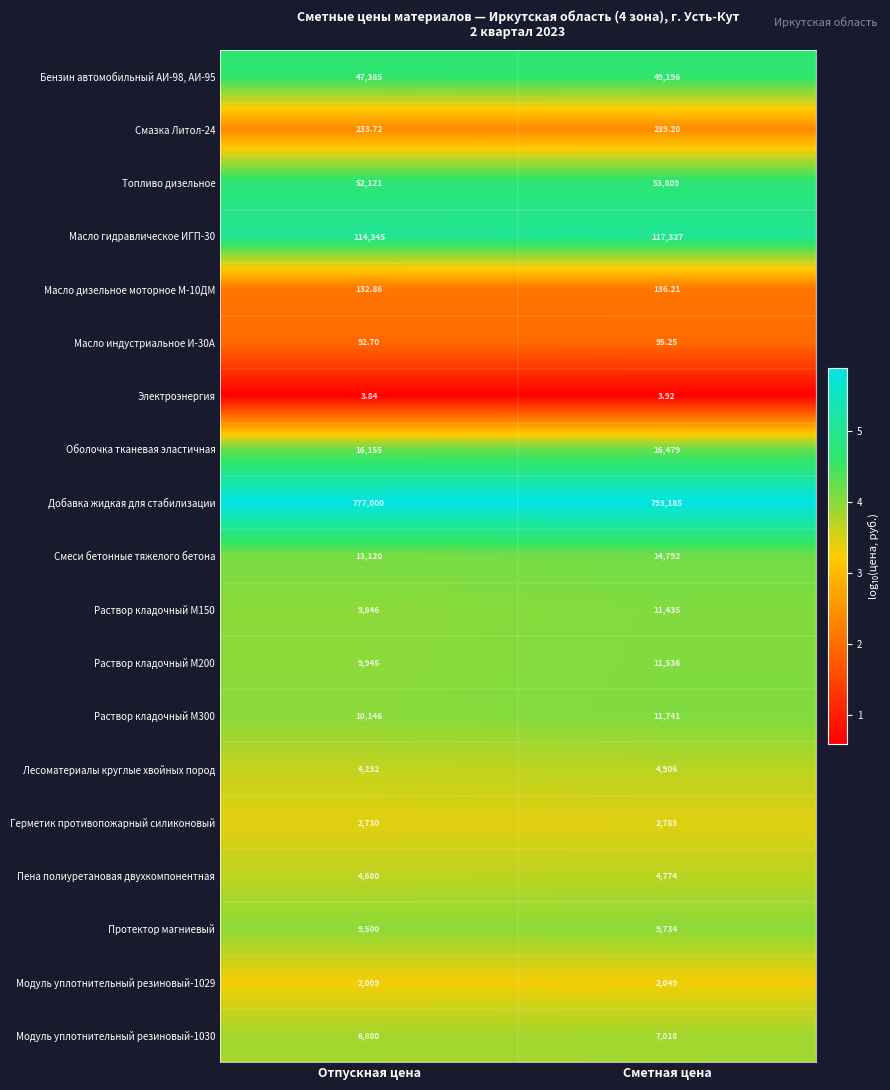

At which category is the sum across all series the highest?

Сметная цена